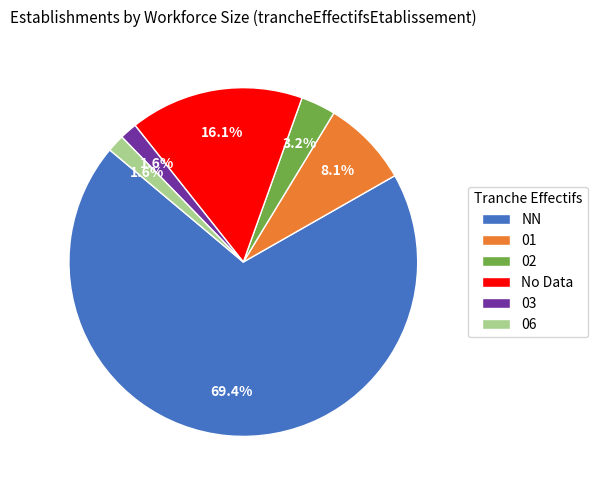

Combined, what portion of the pie is 01 and No Data?

24.2%